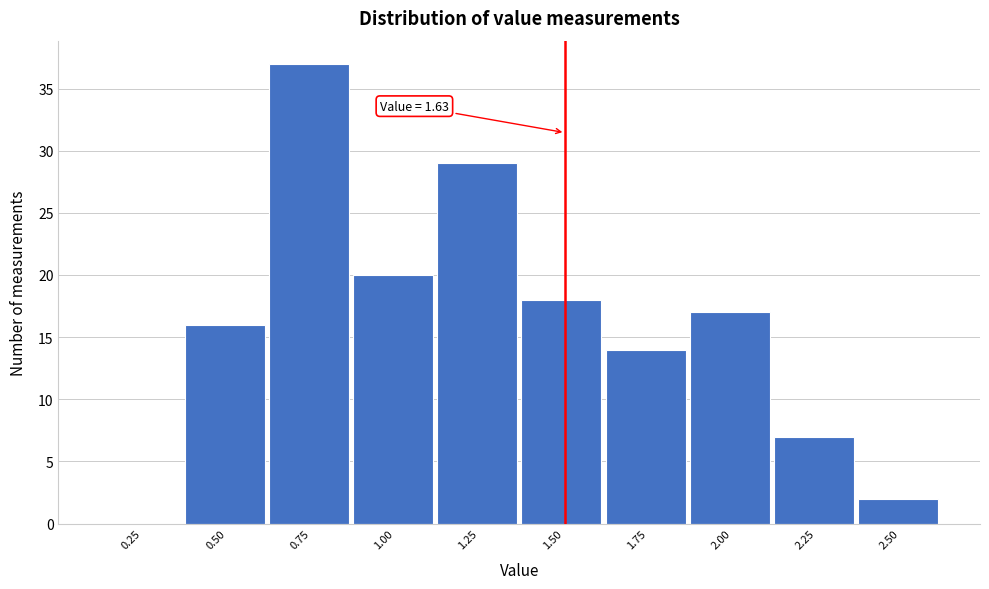

Reading right to left, what are all the values shown in this chart?

2.50=2	2.25=7	2.00=17	1.75=14	1.50=18	1.25=29	1.00=20	0.75=37	0.50=16	0.25=0